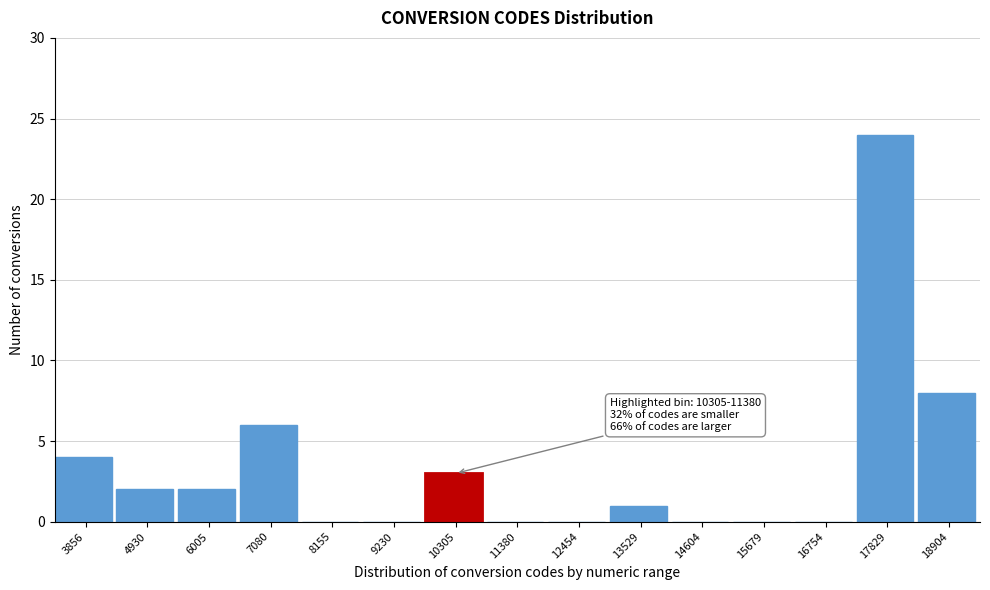

Reading right to left, extract all data points from this chart.

18904=8	17829=24	16754=0	15679=0	14604=0	13529=1	12454=0	11380=0	10305=3	9230=0	8155=0	7080=6	6005=2	4930=2	3856=4